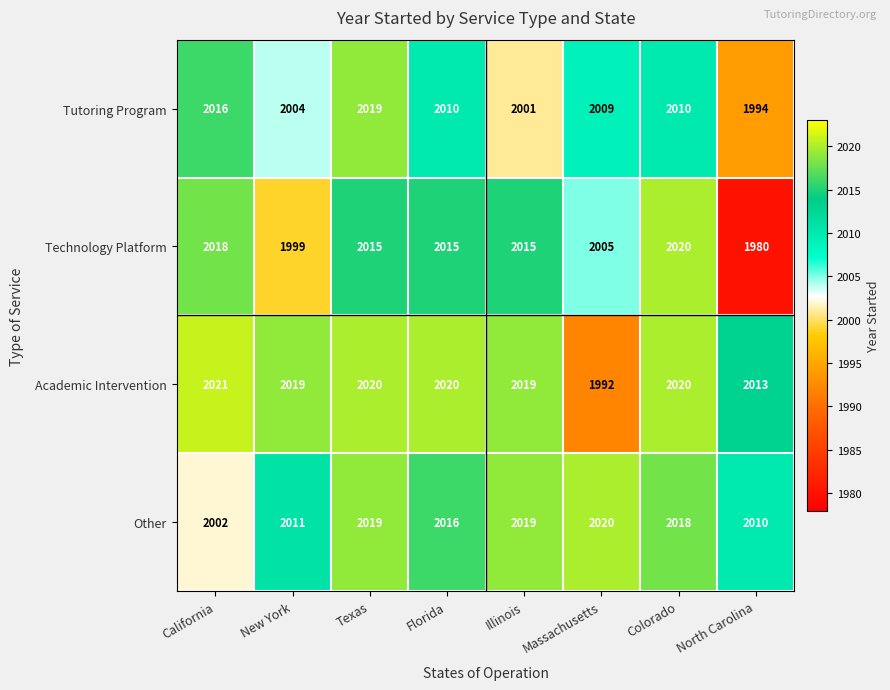

Count the number of data series in this chart.

4